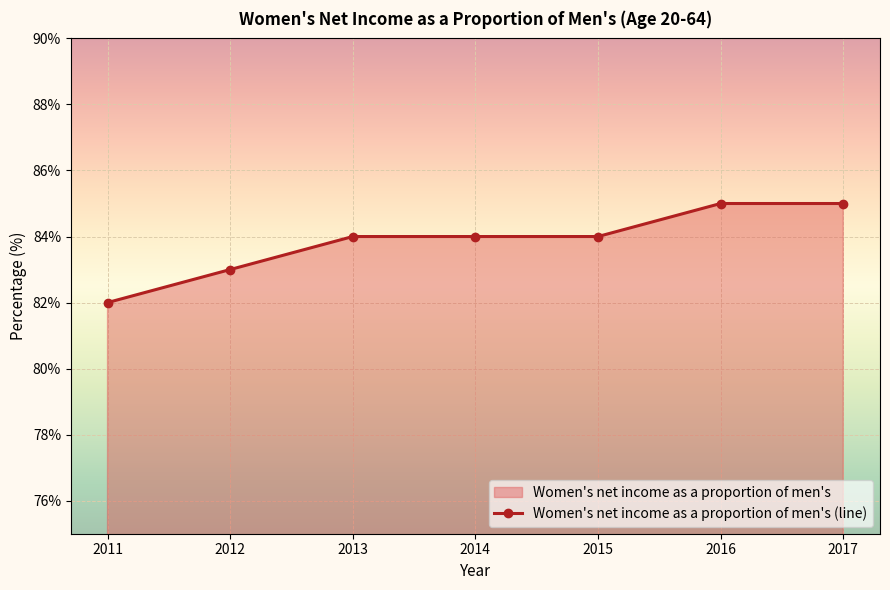

What is the average value?

84